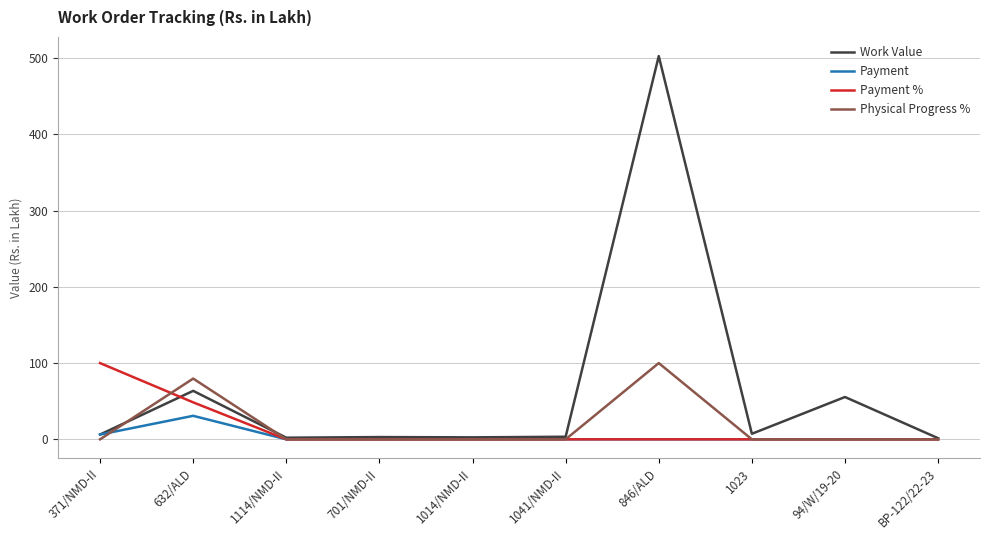

True or false: Physical Progress % has a value of 45.9 at 1023.

False